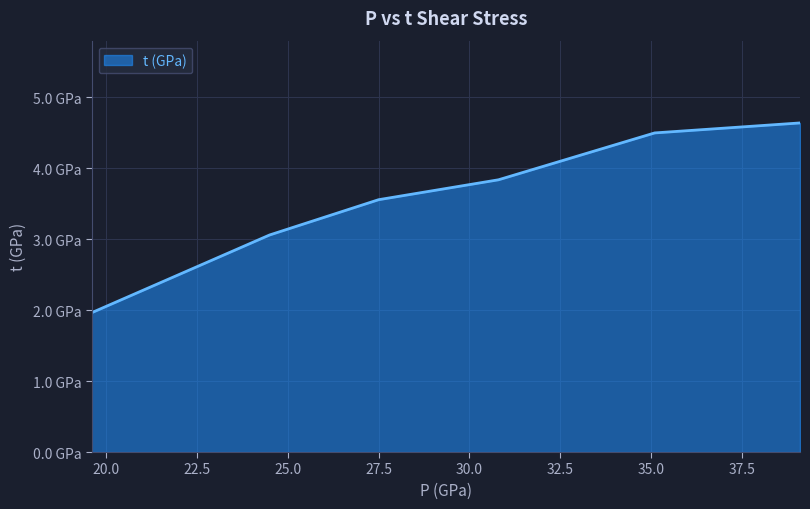

What is the average value?

3.6